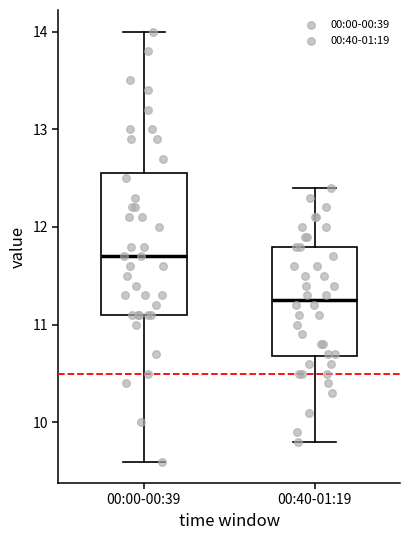

Which box has the lowest median line?

00:40-01:19